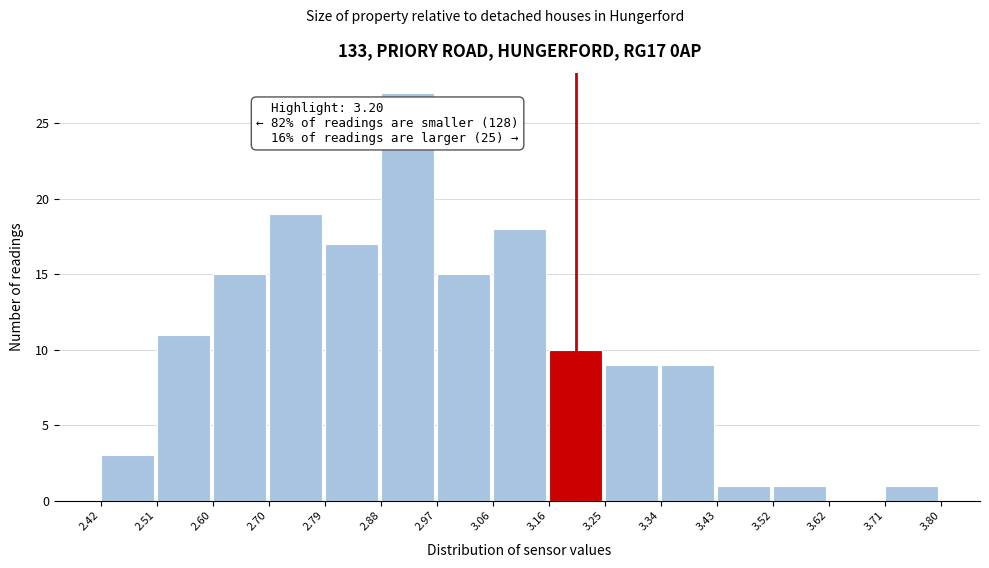

Over which range of the x-axis is the bar tallest?

2.88 to 2.97